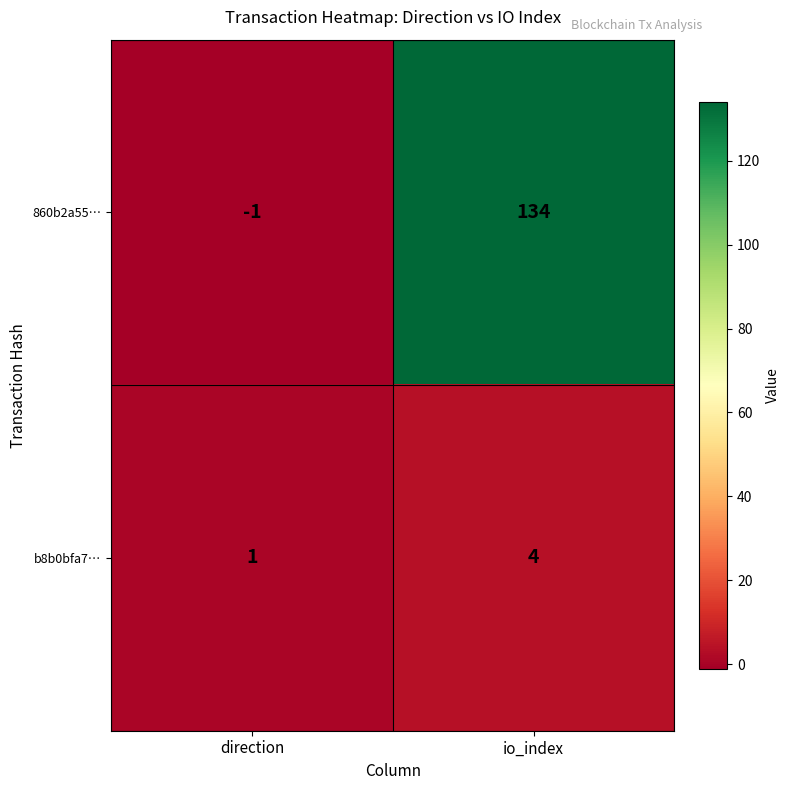

What is the difference between the 860b2a55… values at direction and io_index?

135